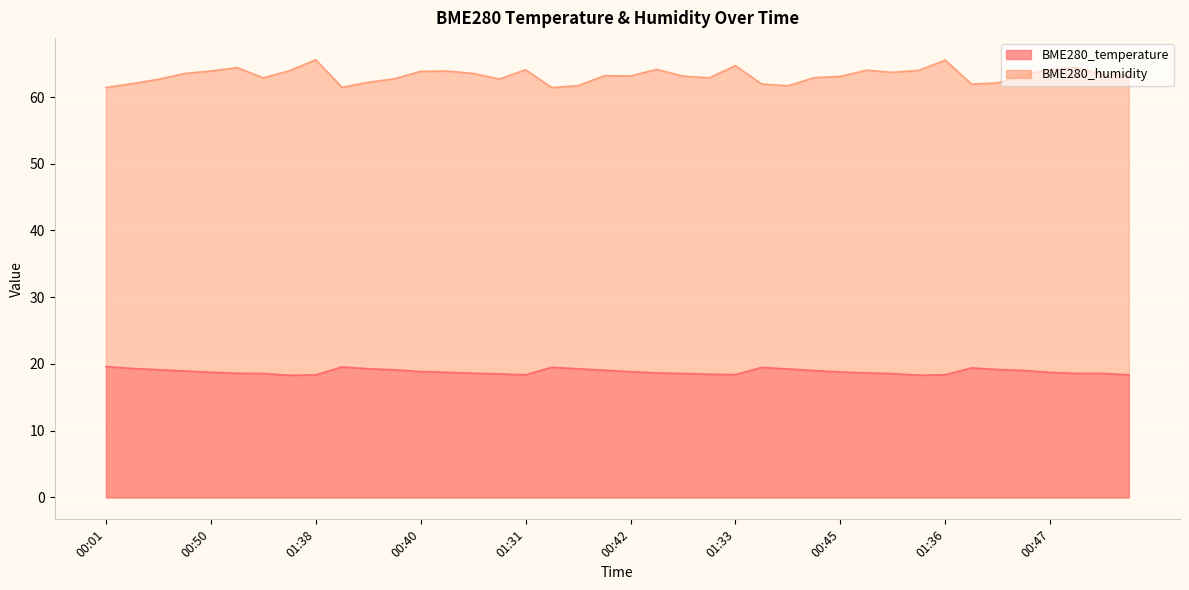

How many lines are shown in the chart?

2